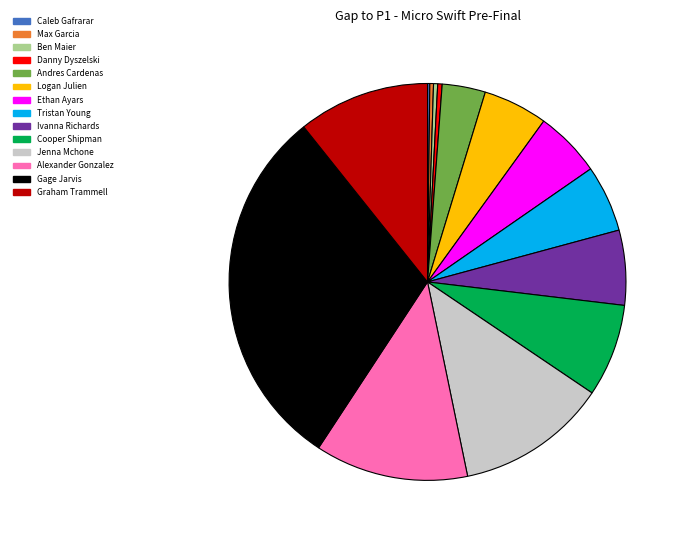

Is the sum of Ethan Ayars and Danny Dyszelski greater than half?

No